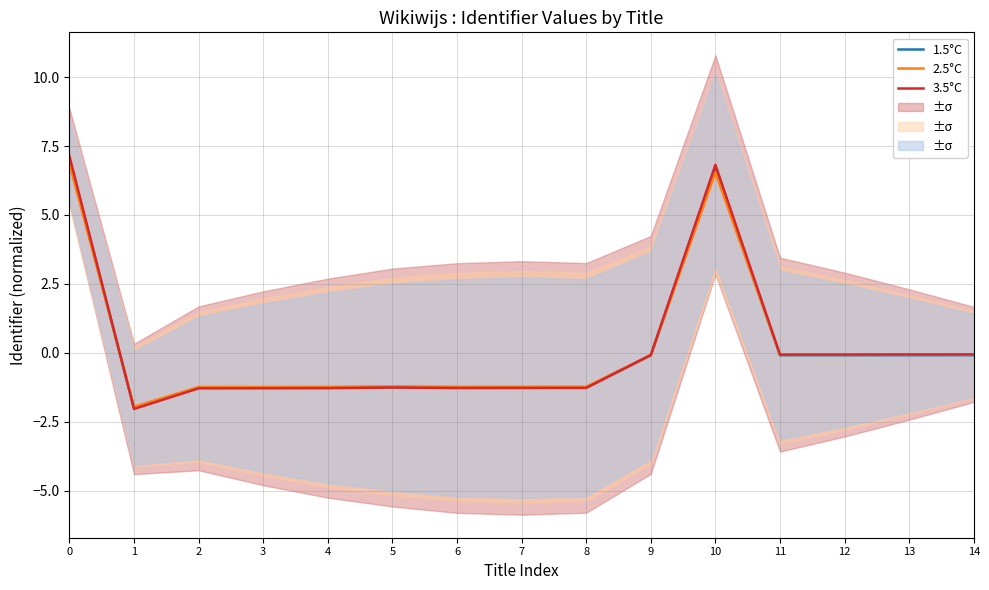

List the labels in order of 2.5°C value, smallest first.

1, 2, 3, 4, 6, 7, 8, 5, 9, 11, 12, 13, 14, 10, 0